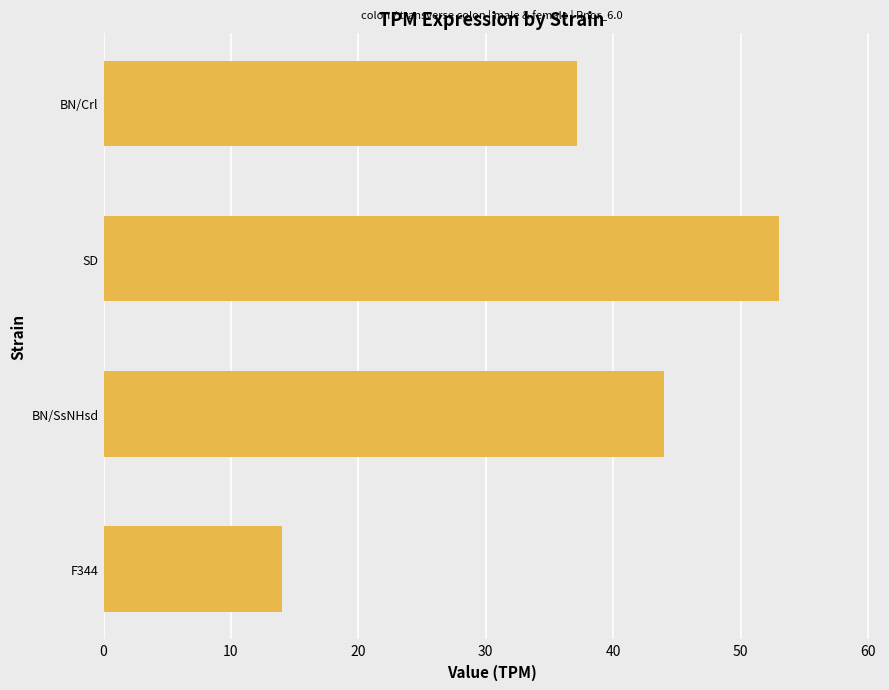

What is the ratio of the value at SD to the value at BN/Crl?

1.4